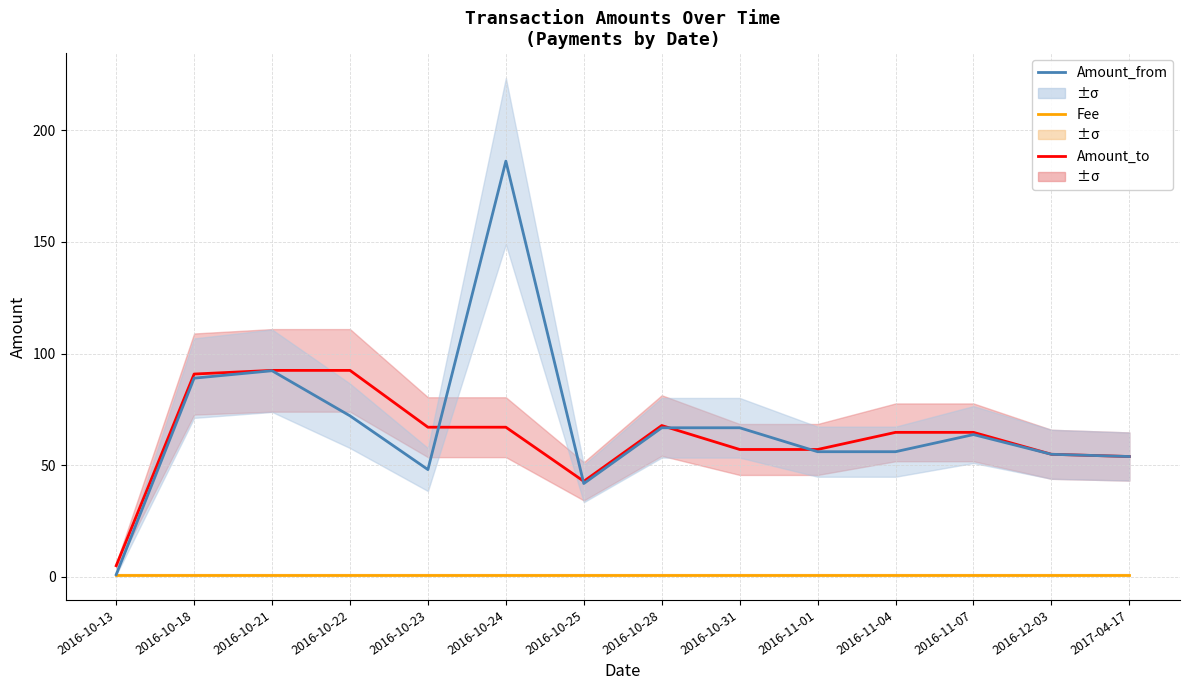

Reading right to left, what are all the values shown in this chart?

Amount_to: 53.9	54.9	64.7	64.7	57.1	57.1	67.8	42.8	67.0	67.0	92.5	92.5	90.8	5.0
Fee: 1.0	1.0	1.0	1.0	1.0	1.0	1.0	1.0	1.0	1.0	1.0	1.0	1.0	1.0
Amount_from: 53.9	54.9	63.7	56.1	56.1	66.8	66.8	41.8	186.2	48.0	72.1	92.3	89.0	1.0